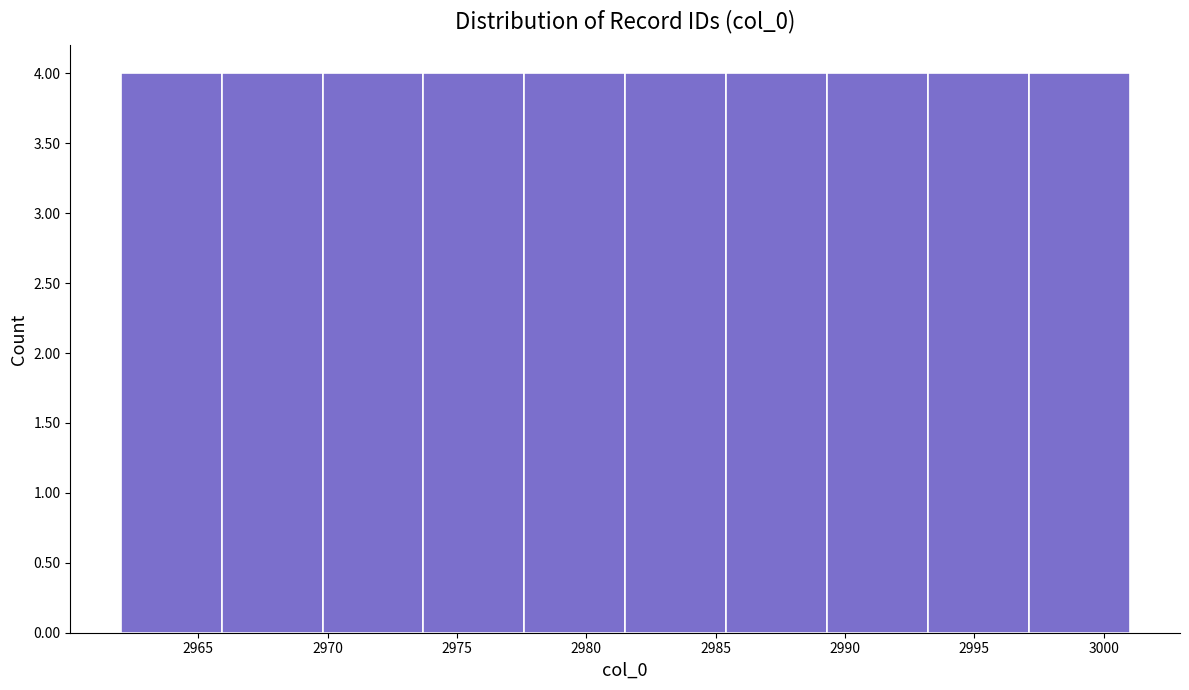

Reading left to right, transcribe this chart: for each bar, give the range it covers on the x-axis and its height. Neither the bar edges nor the heights are printed on the chart, so give them approximately, as read against the axes.

2962.0 to 2965.9: 4
2965.9 to 2969.8: 4
2969.8 to 2973.7: 4
2973.7 to 2977.6: 4
2977.6 to 2981.5: 4
2981.5 to 2985.4: 4
2985.4 to 2989.3: 4
2989.3 to 2993.2: 4
2993.2 to 2997.1: 4
2997.1 to 3001.0: 4